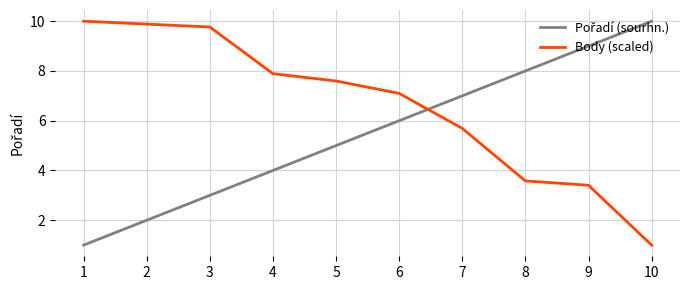

The value of Body (scaled) at 6 is 3.0. True or false?

False